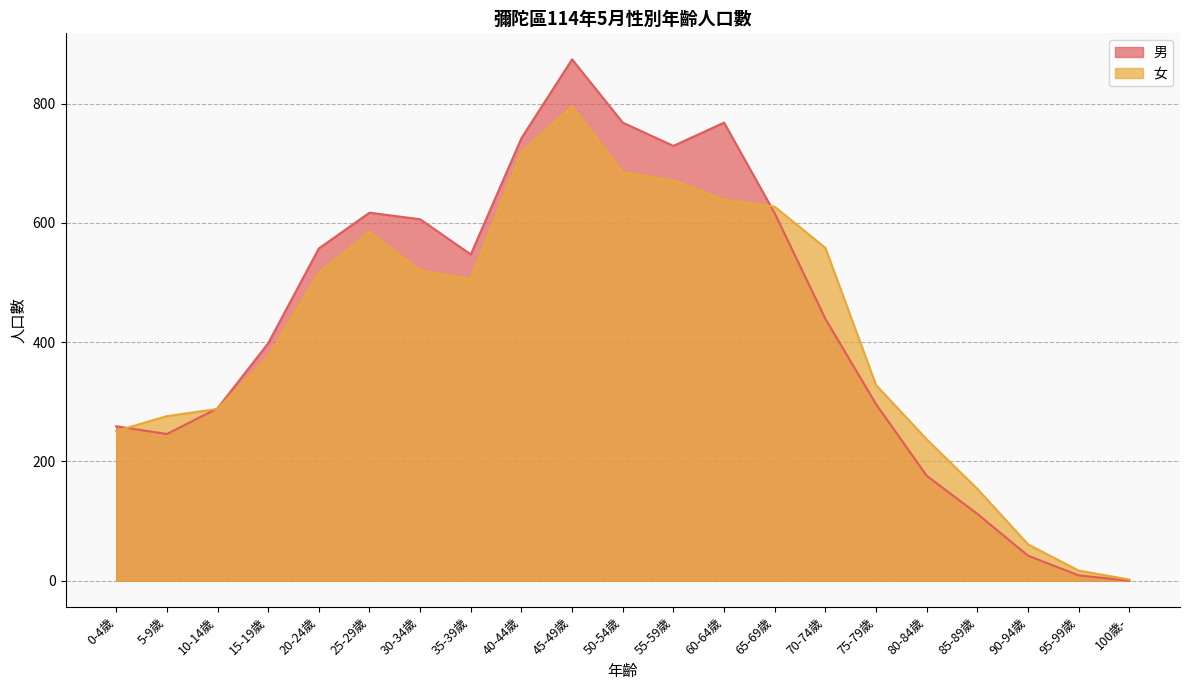

At which category does the chart reach its peak across all series?

45-49歲